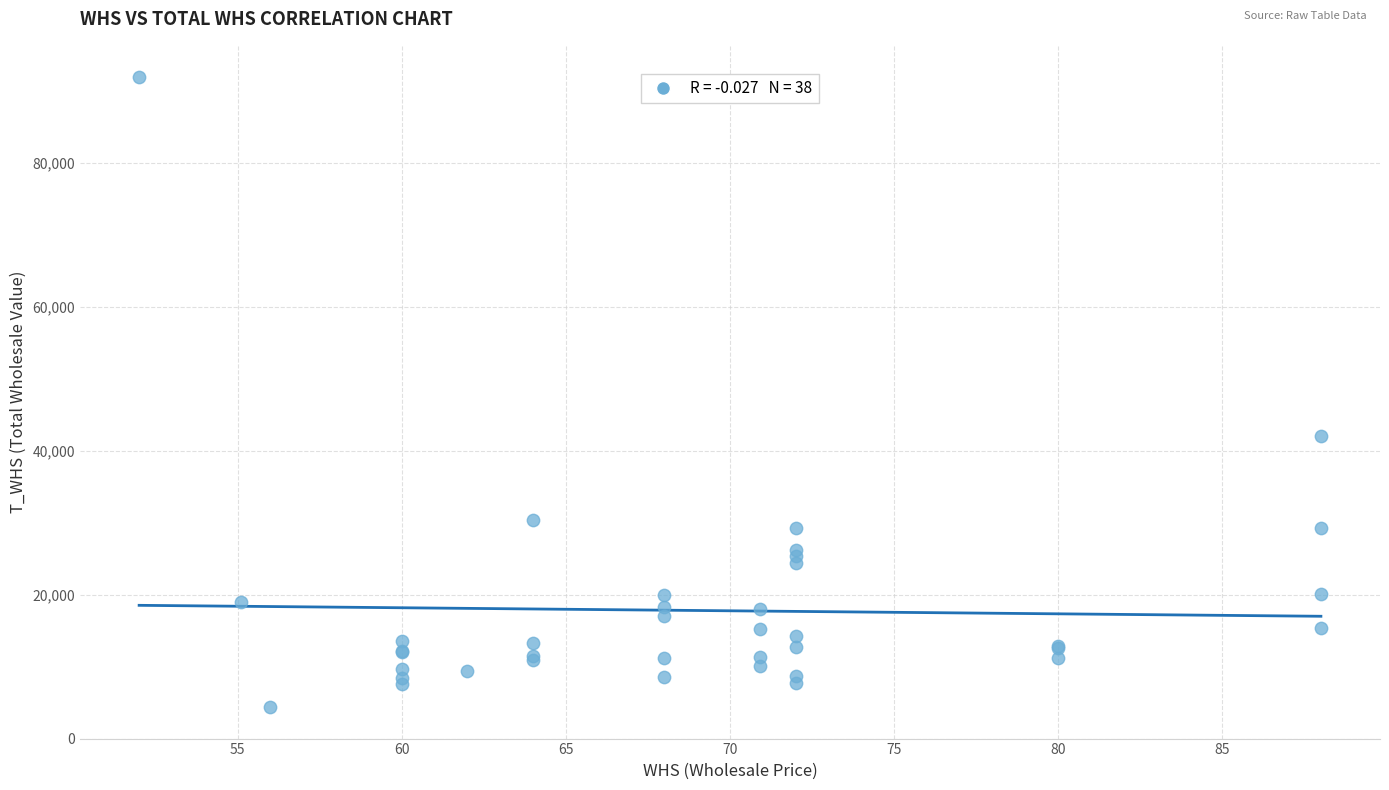

What Y value in the scatter plot is closest to 48126?

41976.0